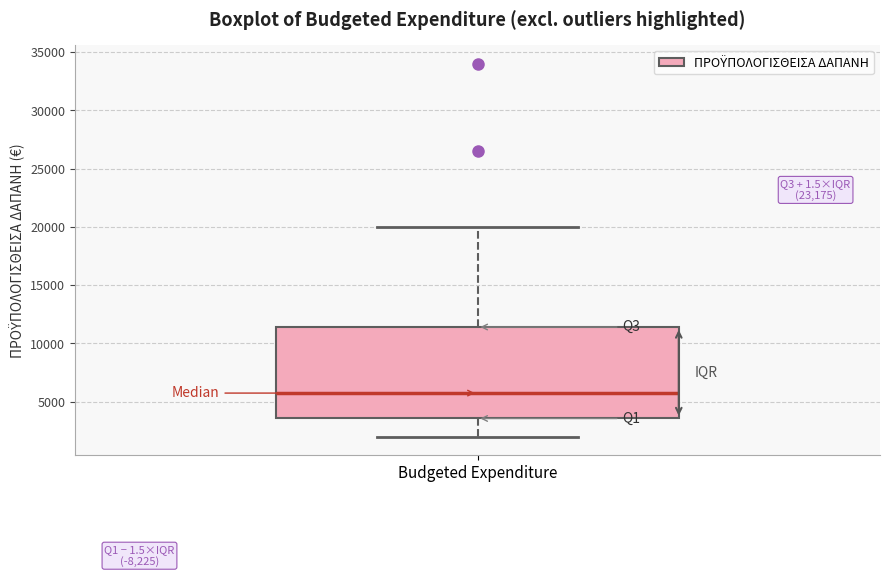

Where is the lower edge of the box for Budgeted Expenditure on the y-axis? The values are not printed on the chart, so give them approximately, as read against the axis.

3500